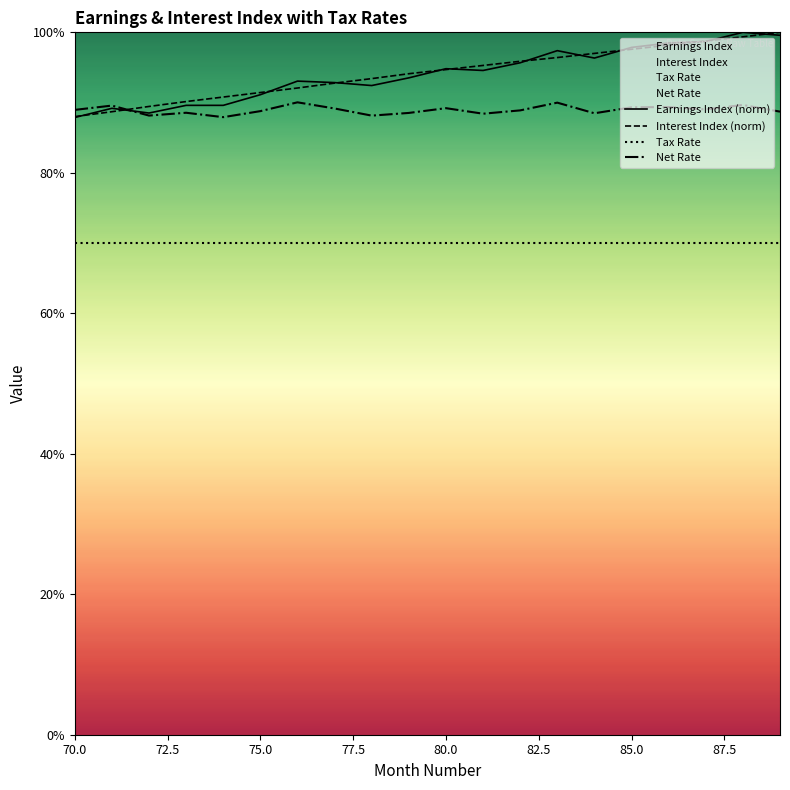

Does the chart display data point markers on the line(s)?

No